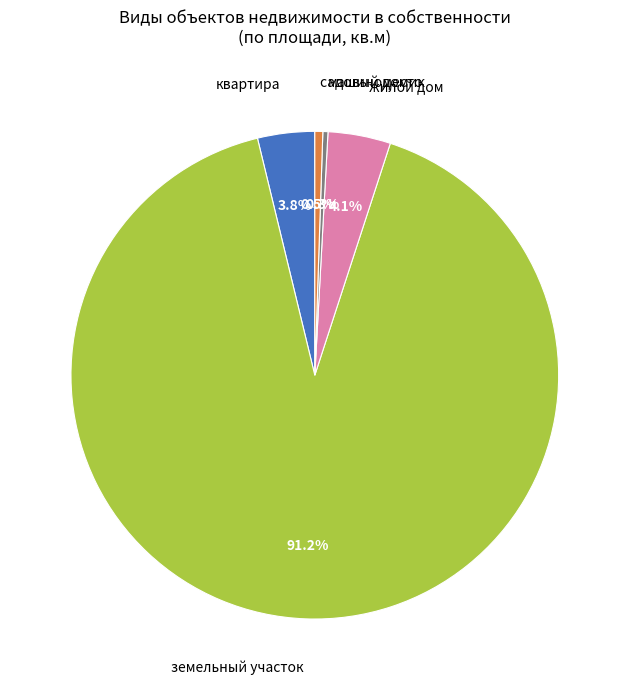

How many slices are in this pie chart?

5